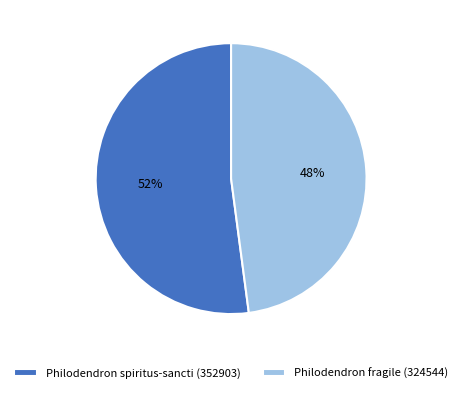

To the nearest percent, what is the average slice percentage?

50%